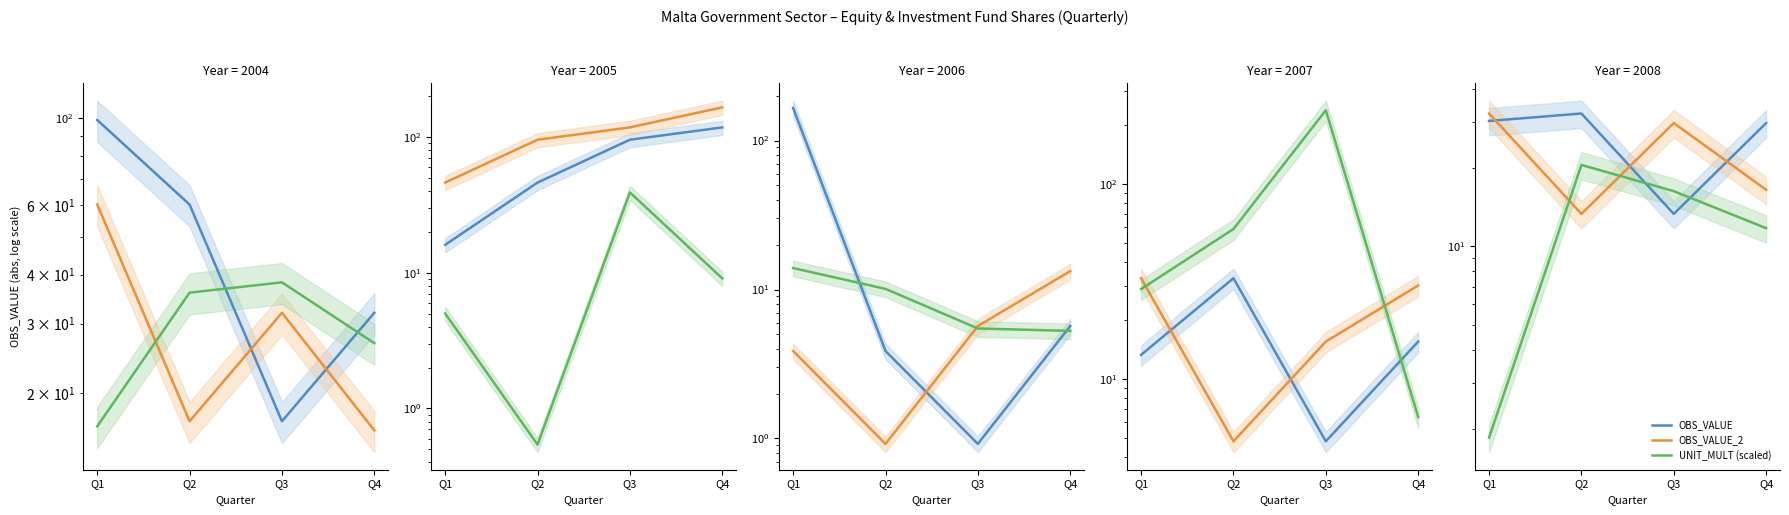

What are all the series names shown in the legend?

OBS_VALUE, OBS_VALUE_2, UNIT_MULT (scaled)